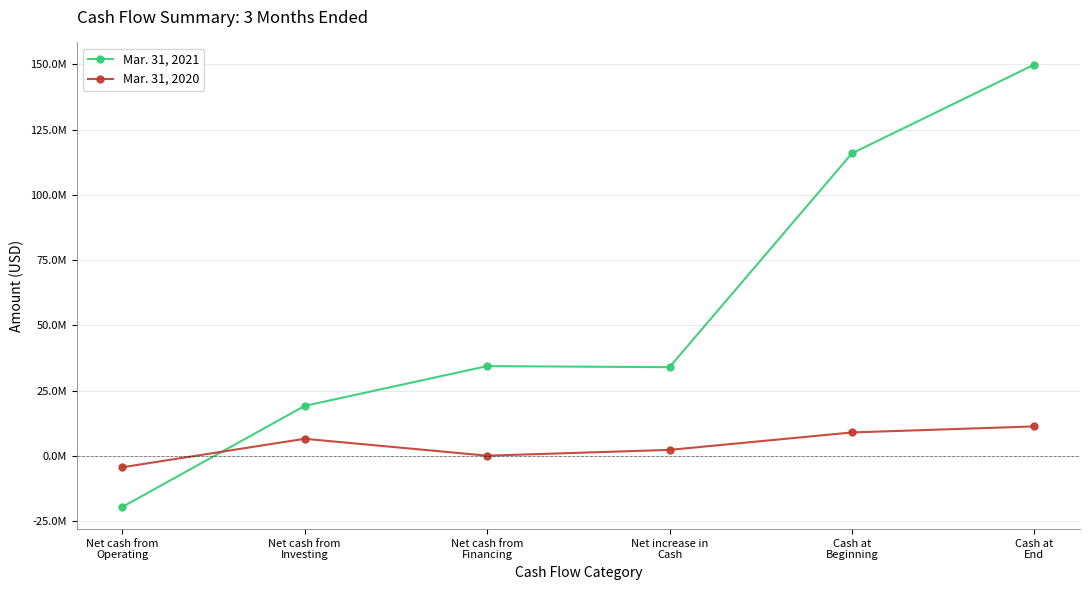

What are all the series names shown in the legend?

Mar. 31, 2021, Mar. 31, 2020